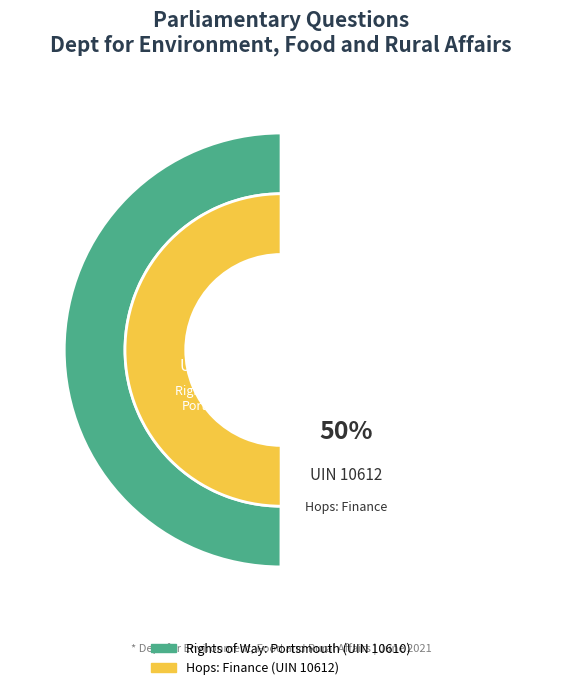

To the nearest percent, what portion does Rights of Way: Portsmouth (10610) represent?

50%